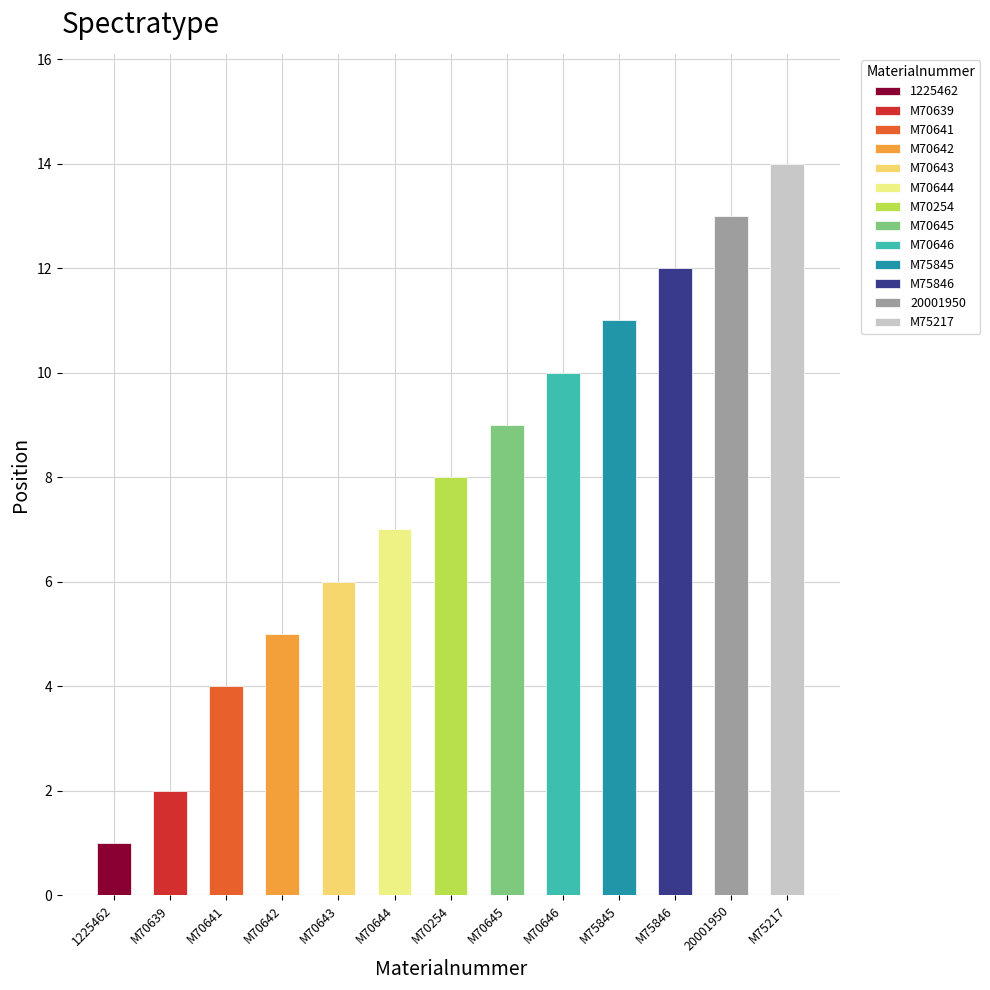

What is the difference between the maximum and second lowest values?

12